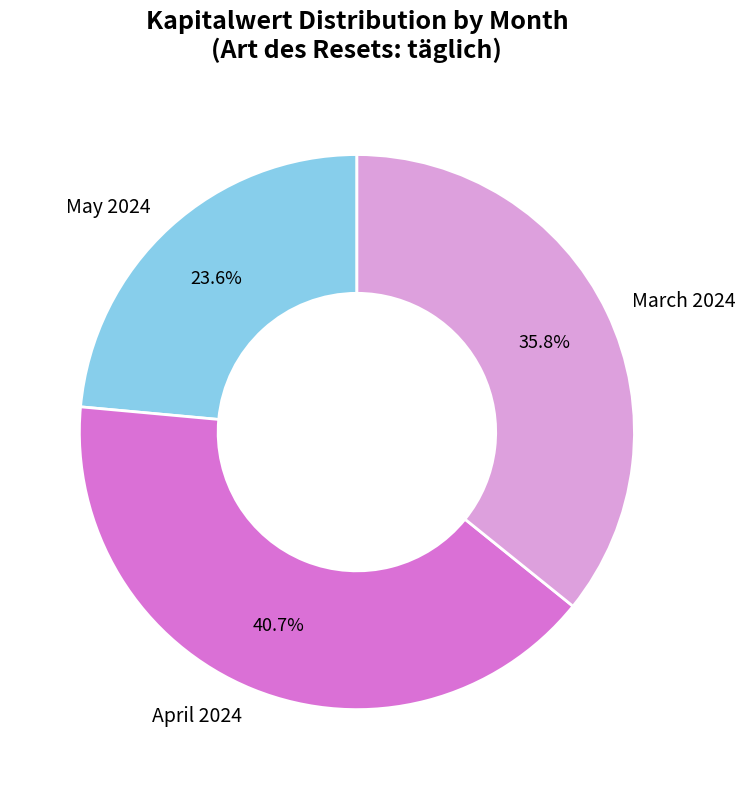

Is the sum of April 2024 and March 2024 greater than half?

Yes